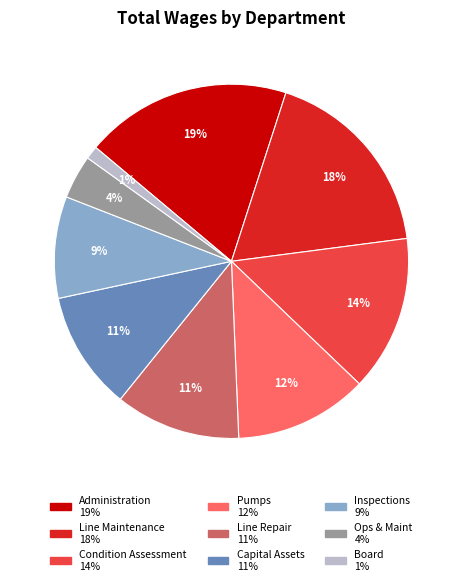

Which category has the biggest portion of the pie?

Administration